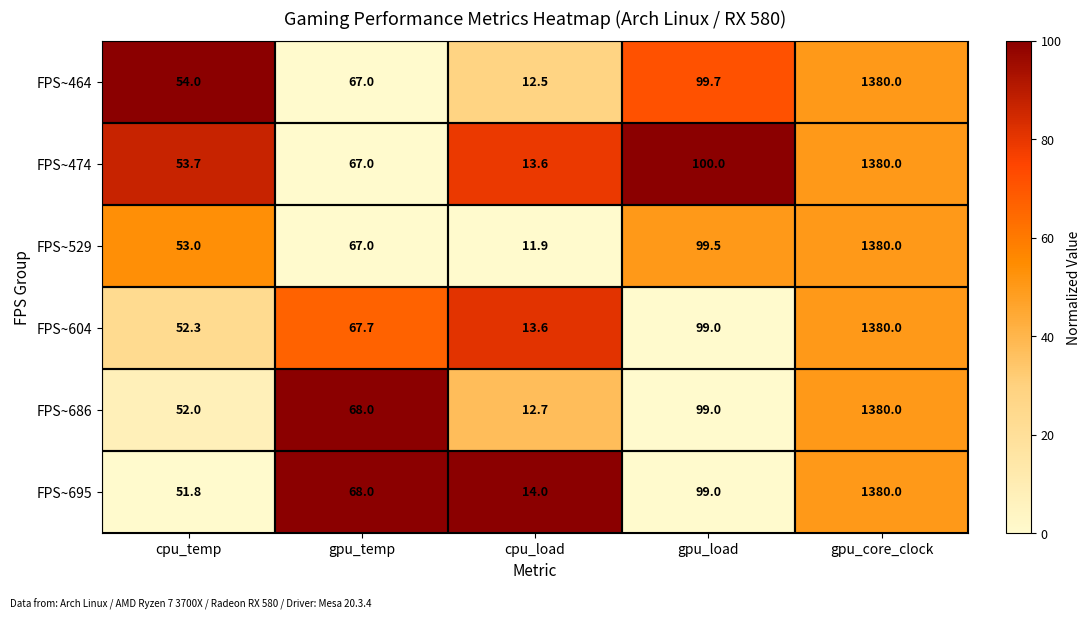

Rank the categories by FPS~604 value from lowest to highest.

cpu_load, cpu_temp, gpu_temp, gpu_load, gpu_core_clock